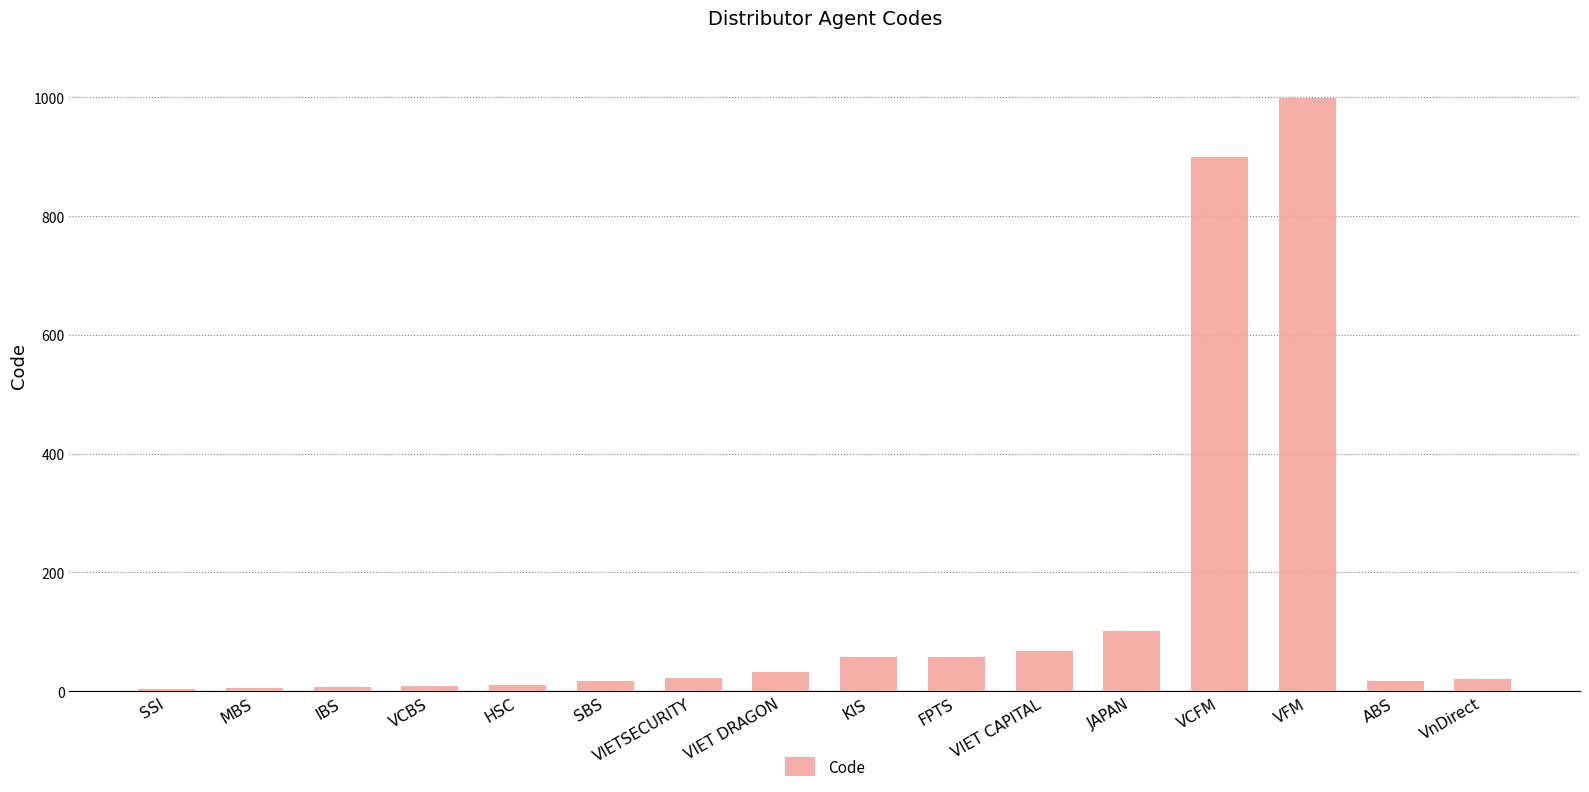

What is the sum of the values at VFM and FPTS?

1057